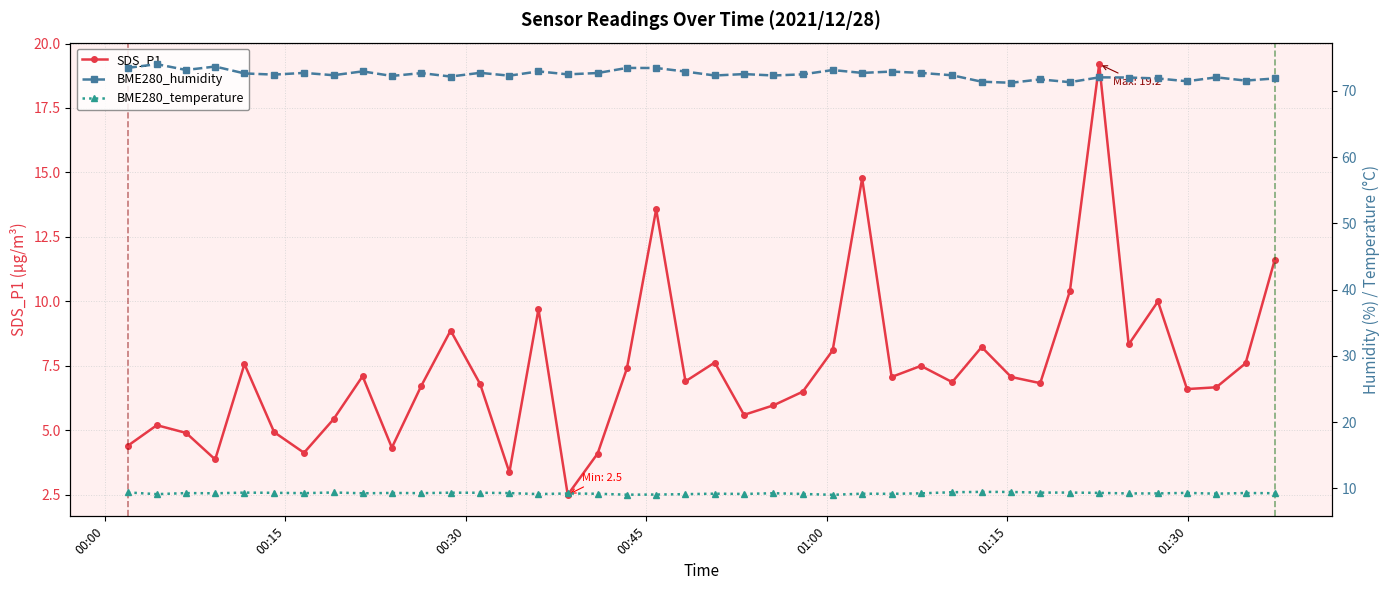

What is the value of the SDS_P1 point at the 27th from the left?

7.1